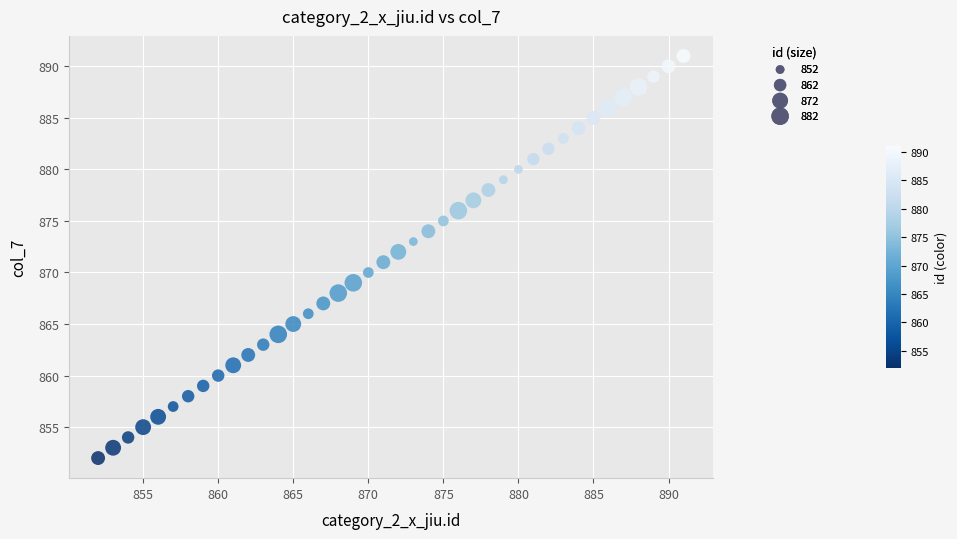

What is the range of Y values (max minus min)?

39